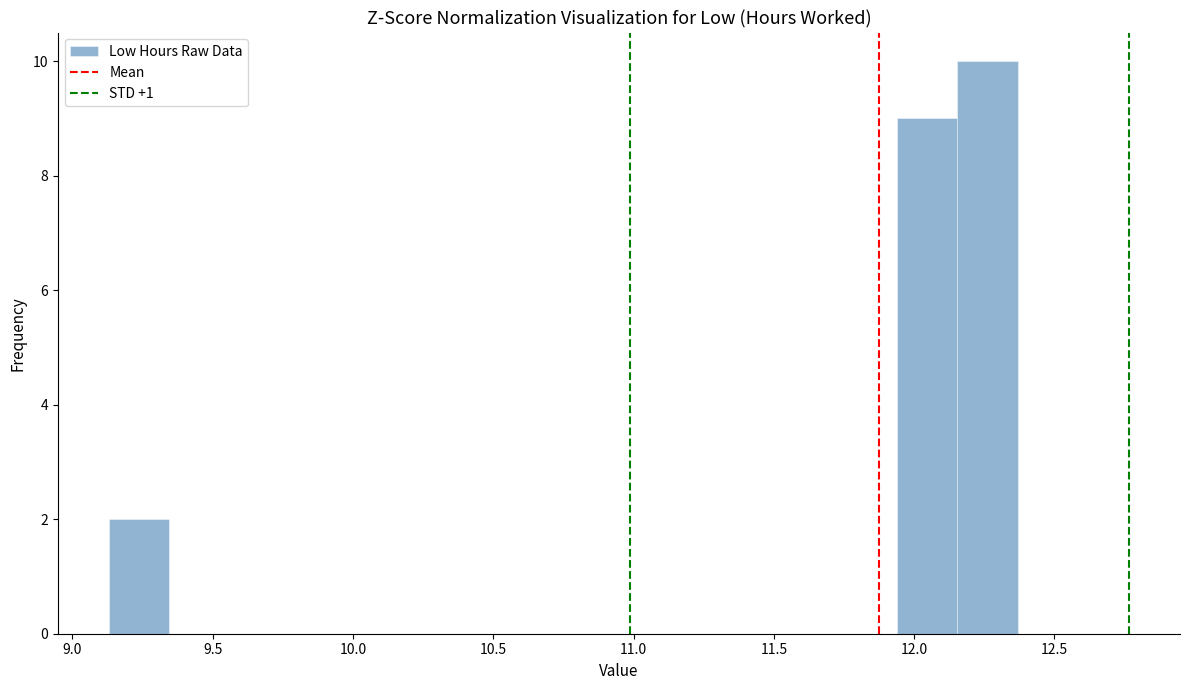

Reading left to right, list every bar in this chart as the range it spans on the x-axis followed by its height. Neither the bar edges nor the heights are printed on the chart, so give them approximately, as read against the axes.

9.15 to 9.35: 2
9.35 to 9.55: 0
9.55 to 9.80: 0
9.80 to 10.00: 0
10.00 to 10.20: 0
10.20 to 10.45: 0
10.45 to 10.65: 0
10.65 to 10.85: 0
10.85 to 11.05: 0
11.05 to 11.30: 0
11.30 to 11.50: 0
11.50 to 11.70: 0
11.70 to 11.95: 0
11.95 to 12.15: 9
12.15 to 12.35: 10